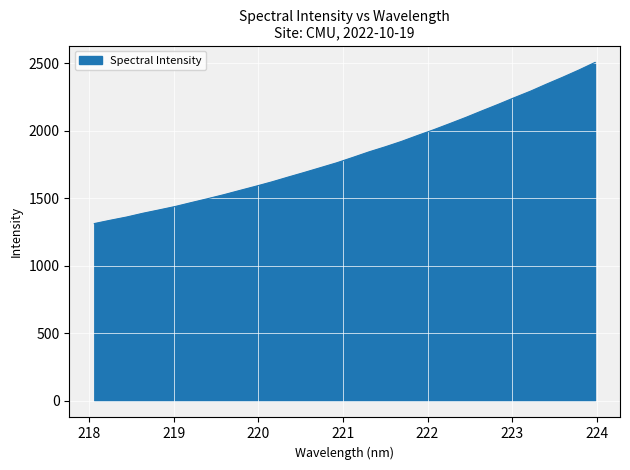

What is the smallest value displayed?

1312.3